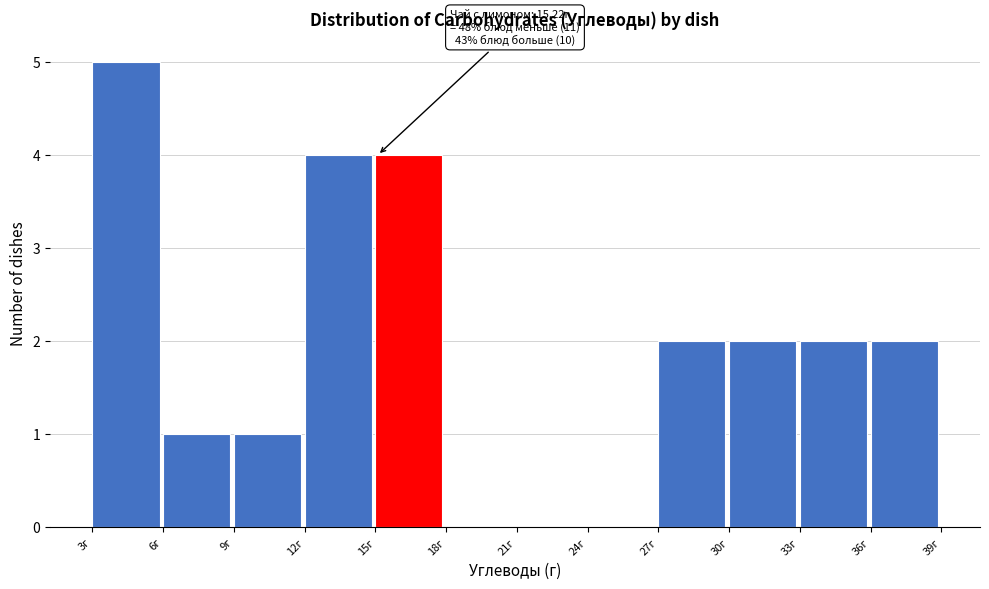

Reading right to left, transcribe all the data shown in this chart.

36г=2	33г=2	30г=2	27г=2	24г=0	21г=0	18г=0	15г=4	12г=4	9г=1	6г=1	3г=5